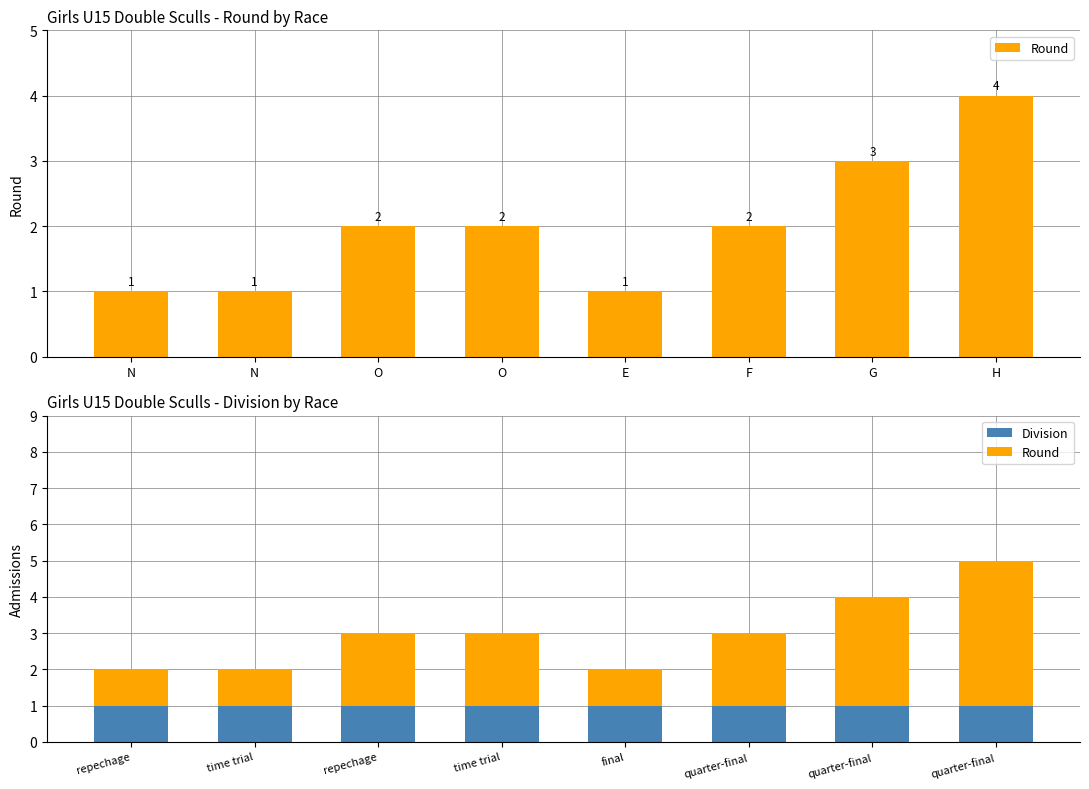

At which label is Division closest to 1?

repechage